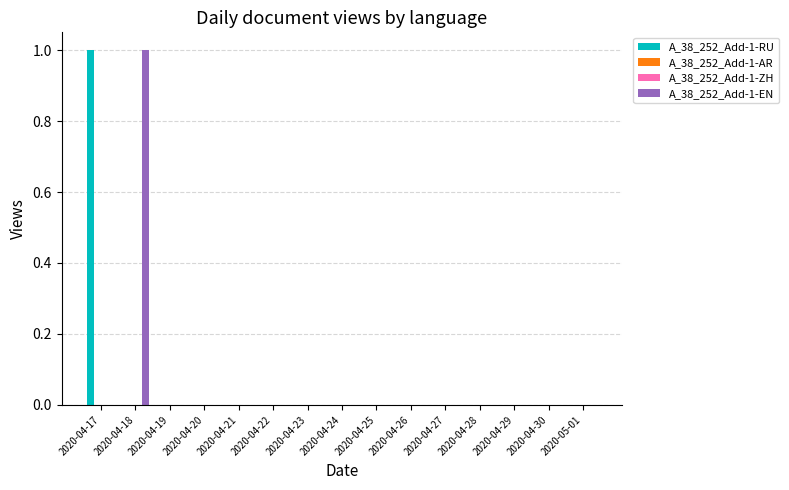

Reading left to right, transcribe all the data shown in this chart.

A_38_252_Add-1-RU: 1	0	0	0	0	0	0	0	0	0	0	0	0	0	0
A_38_252_Add-1-AR: 0	0	0	0	0	0	0	0	0	0	0	0	0	0	0
A_38_252_Add-1-ZH: 0	0	0	0	0	0	0	0	0	0	0	0	0	0	0
A_38_252_Add-1-EN: 0	1	0	0	0	0	0	0	0	0	0	0	0	0	0